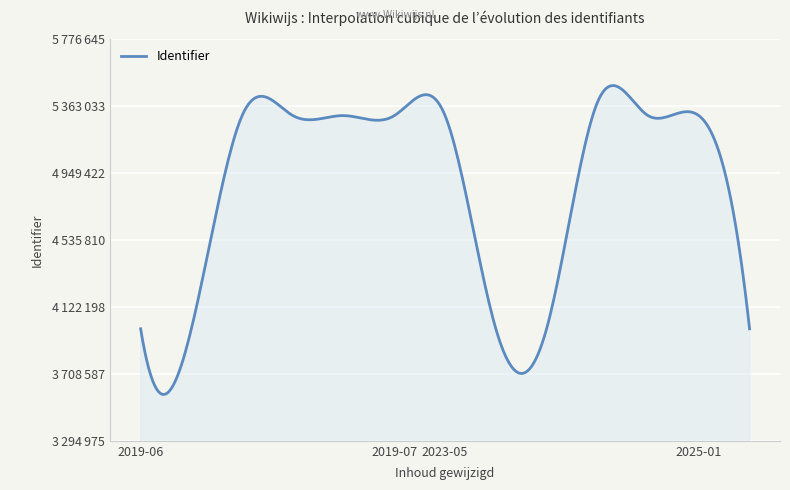

How many points are higher than both their immediate neighbors (excluding endpoints)?

3